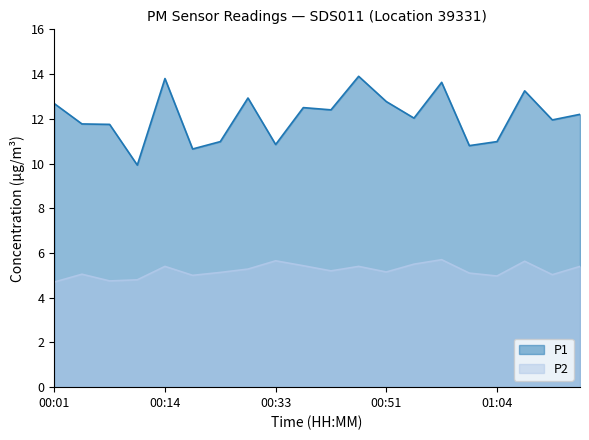

At how many categories does at least one series exceed 6?

20